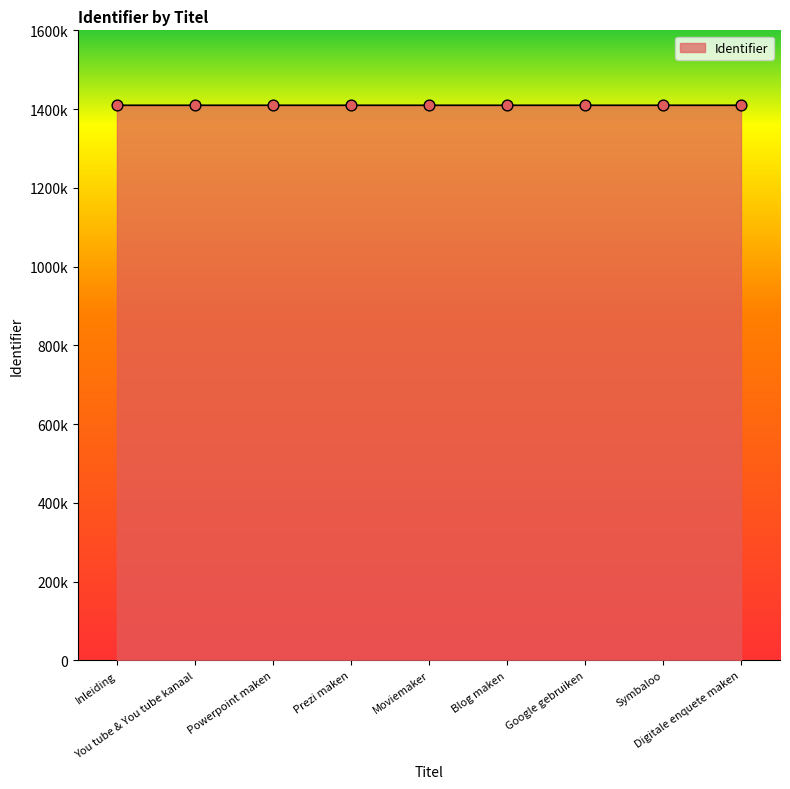

Is this an area chart (filled region under the line)?

Yes